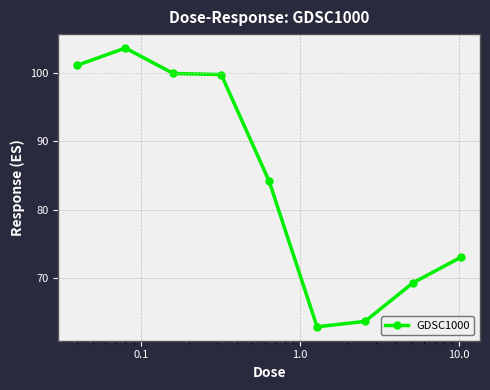

What is the average value?

84.2